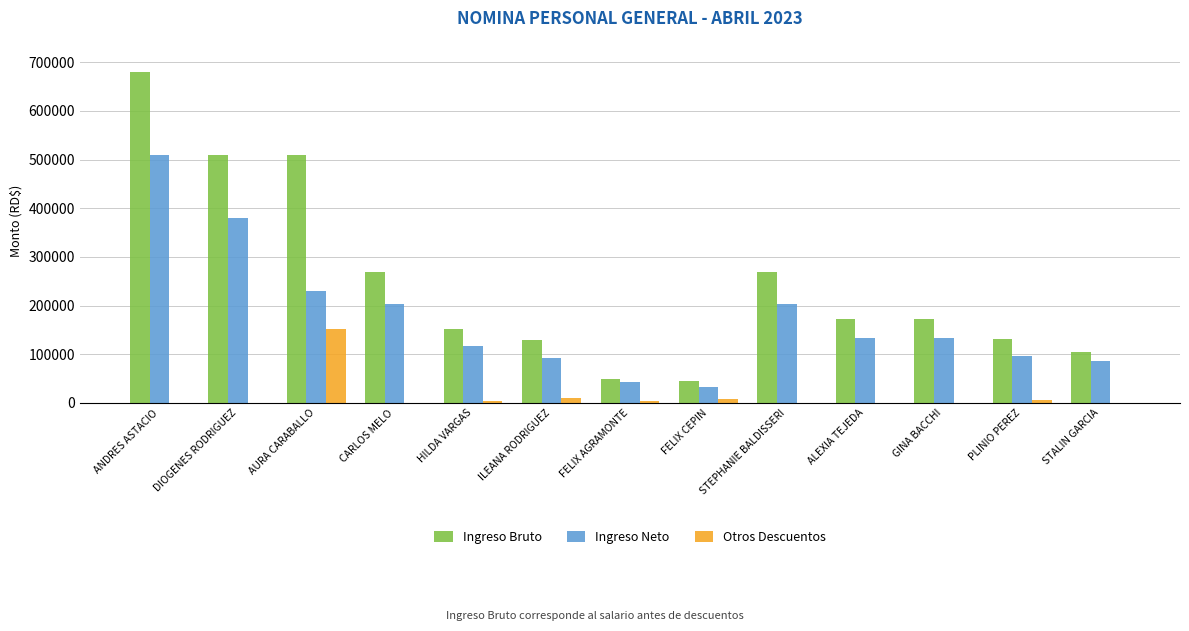

What is the maximum value shown in the chart?

679836.9